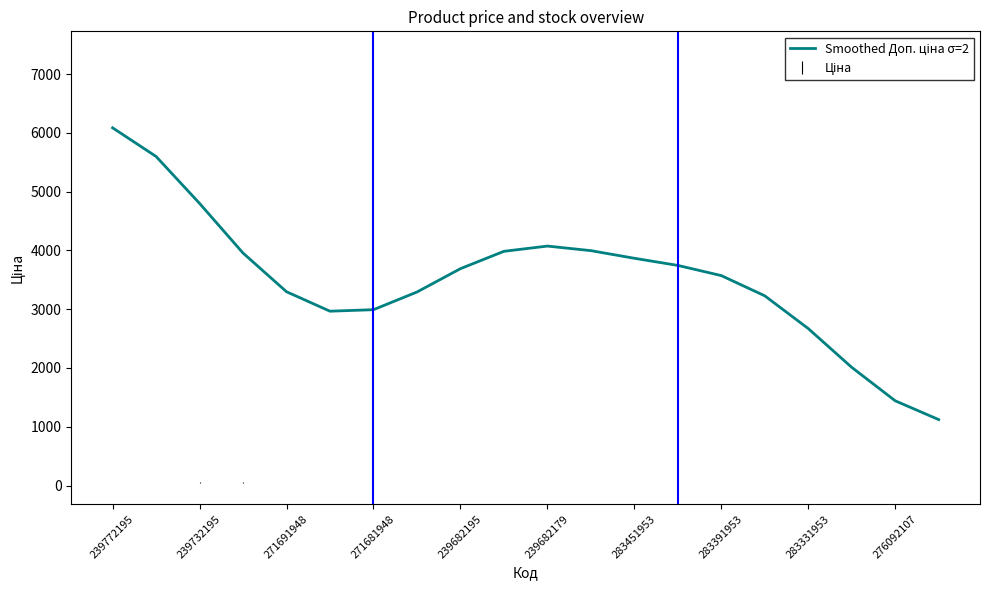

What is the minimum value shown in the chart?

1122.1